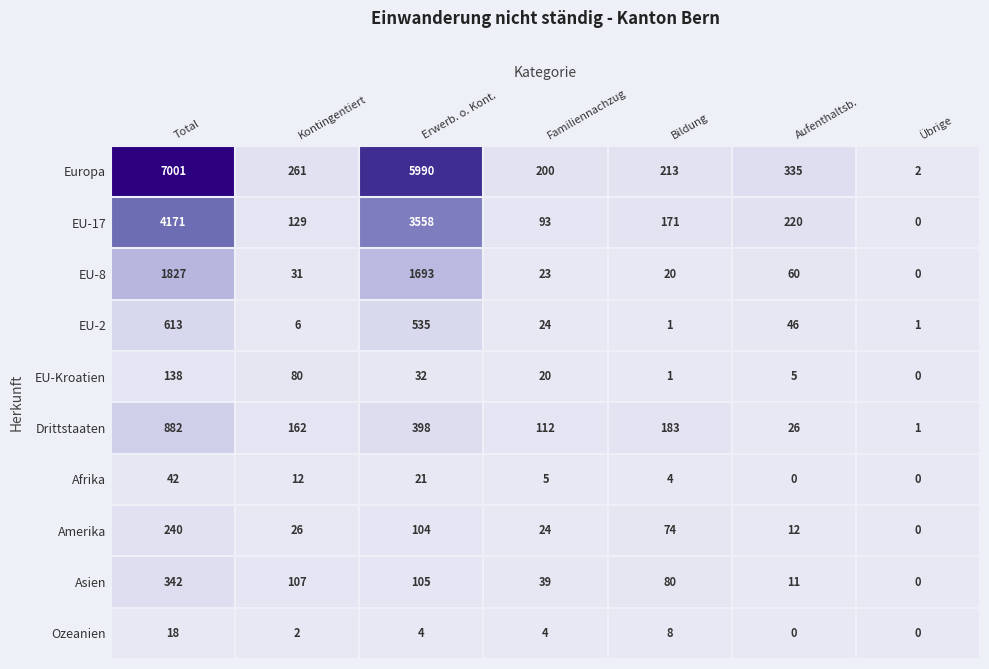

What is the highest value of the Amerika series?

240